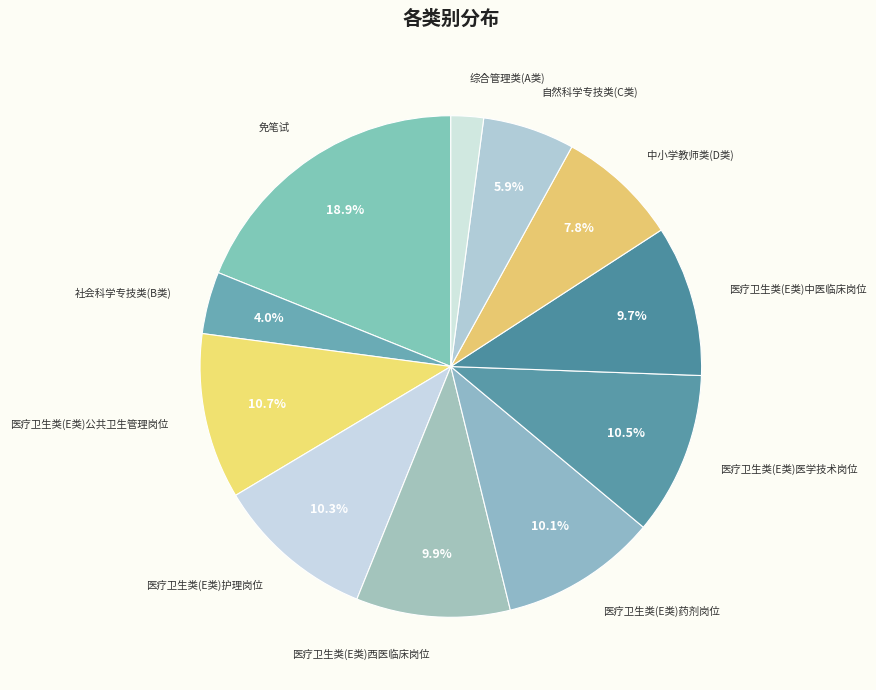

What is the ratio of the value at 综合管理类(A类) to the value at 医疗卫生类(E类)中医临床岗位?

0.2